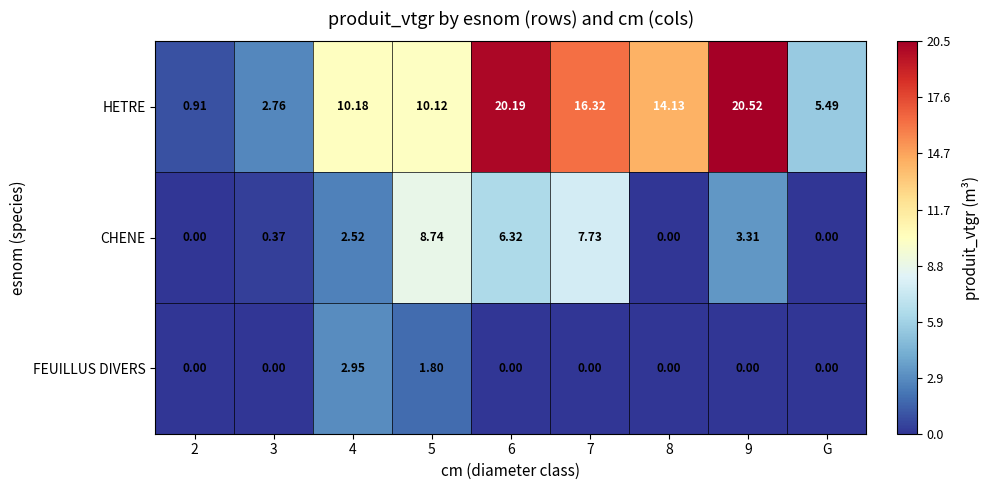

At how many categories does at least one series exceed 0?

9